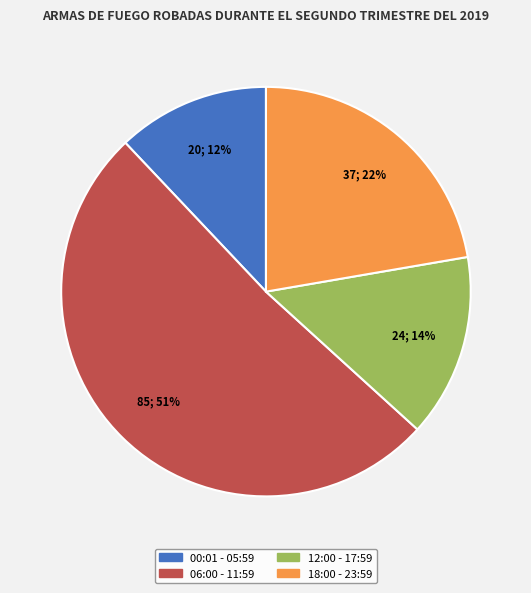

Combined, do 00:01 - 05:59 and 06:00 - 11:59 account for over 50%?

Yes